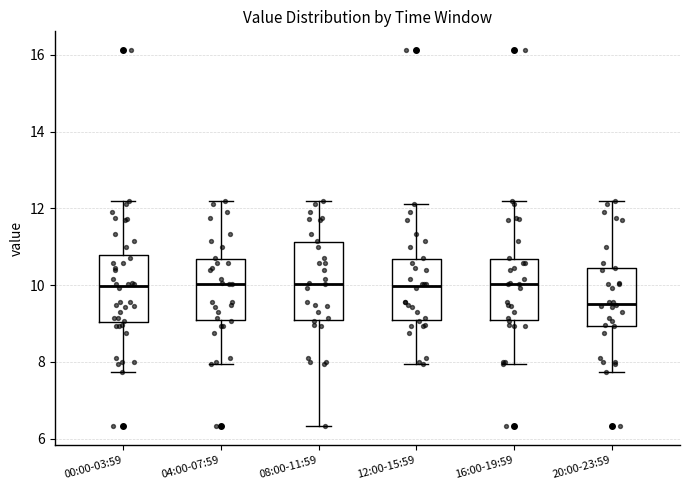

Where is the upper edge of the box for 08:00-11:59 on the y-axis? The values are not printed on the chart, so give them approximately, as read against the axis.

11.2